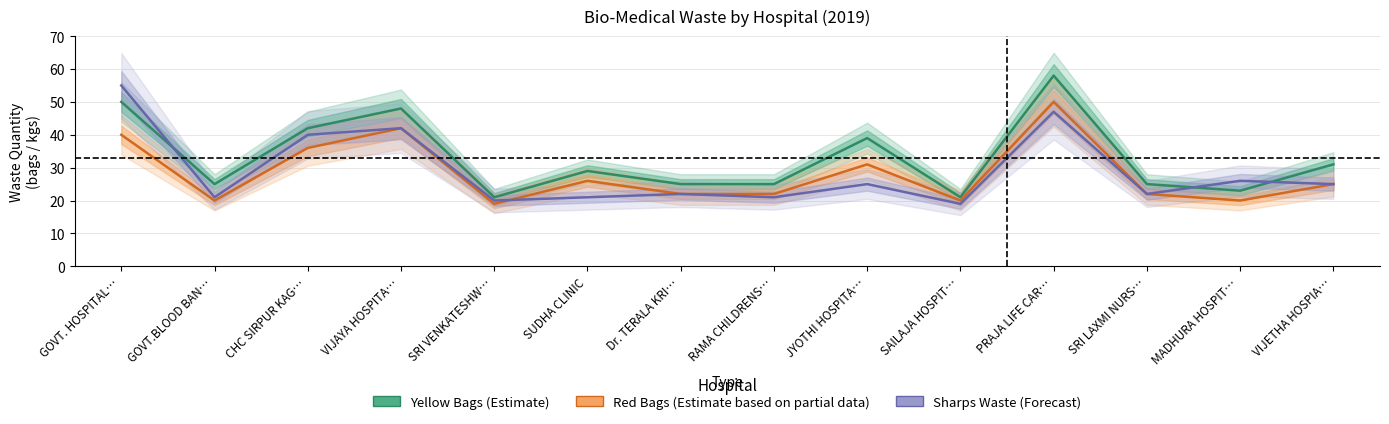

Which series changed the most between MADHURA HOSPIT… and VIJETHA HOSPIA…?

Yellow Bags (Estimate)